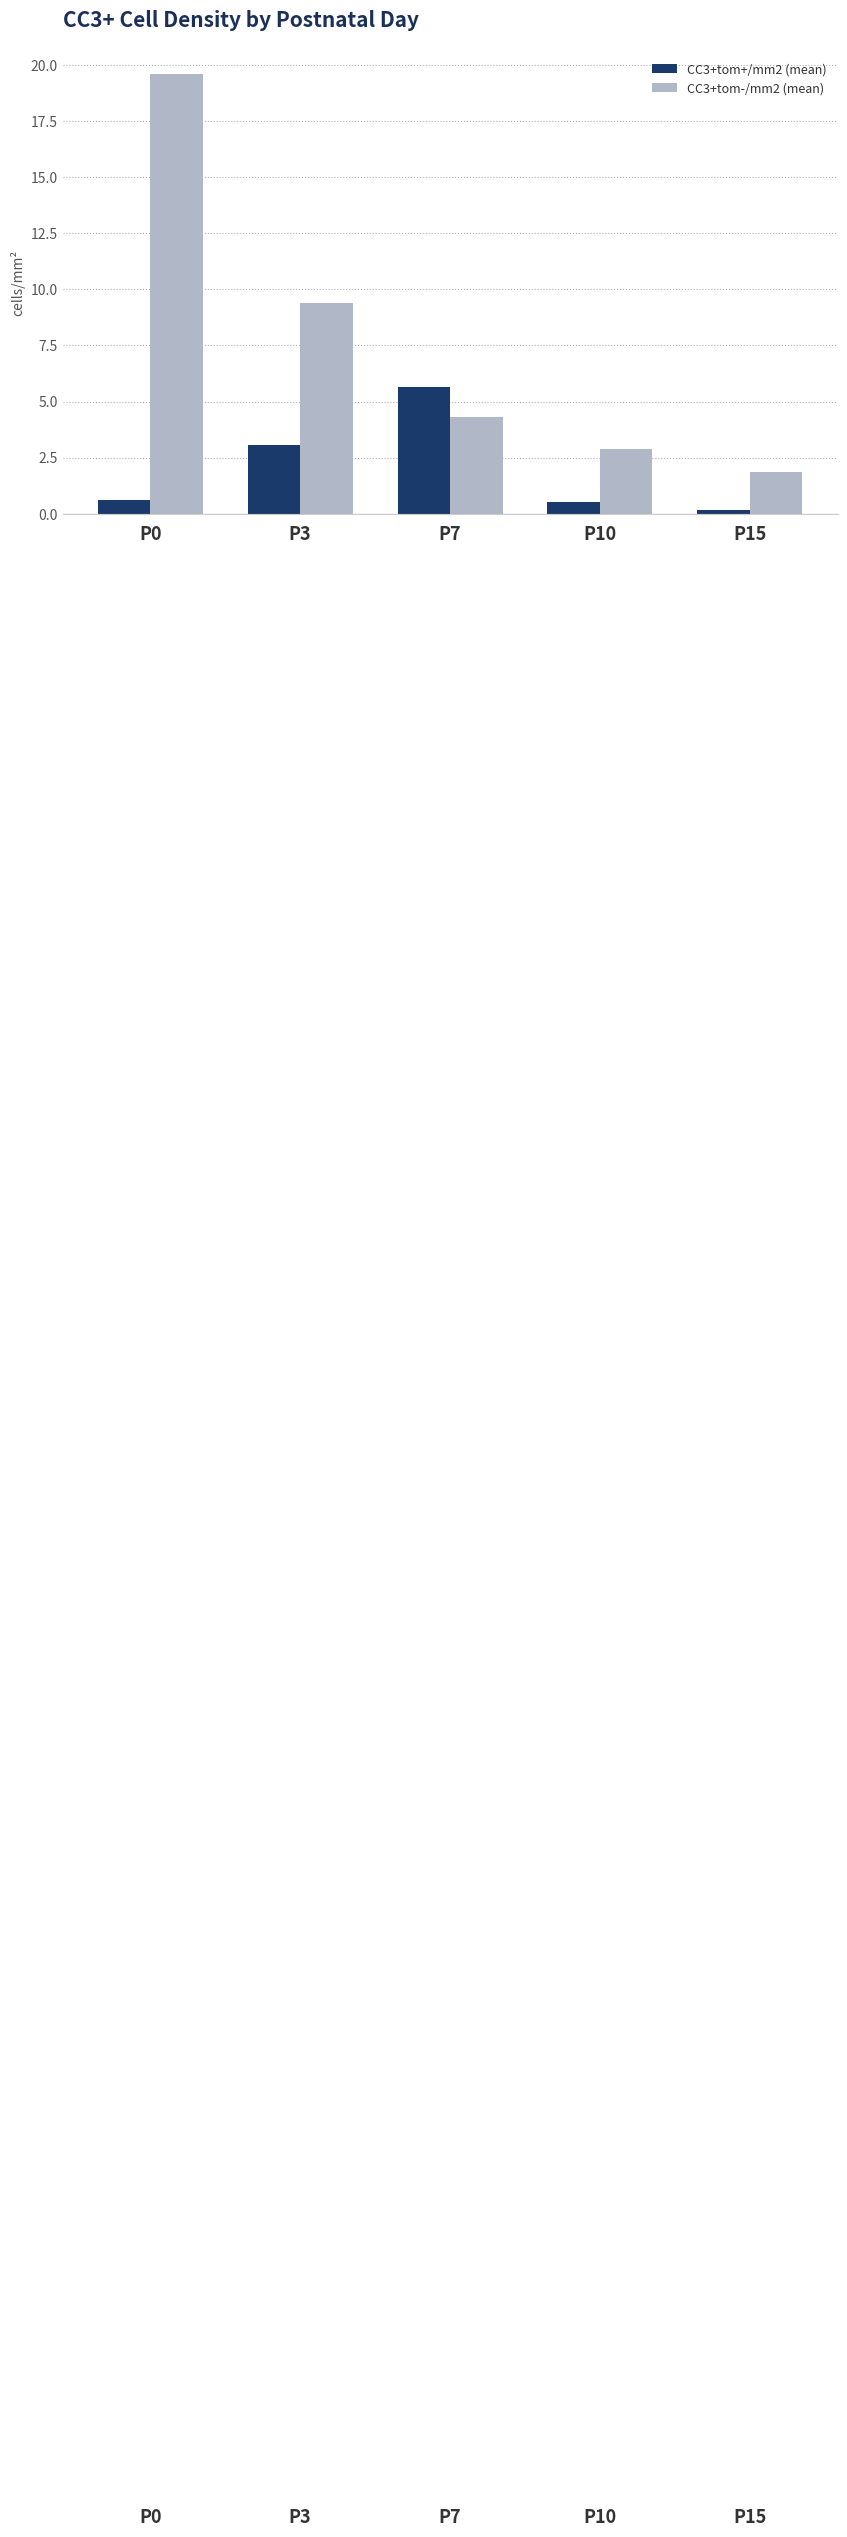

Which series has the largest total across all categories?

CC3+tom-/mm2 (mean)